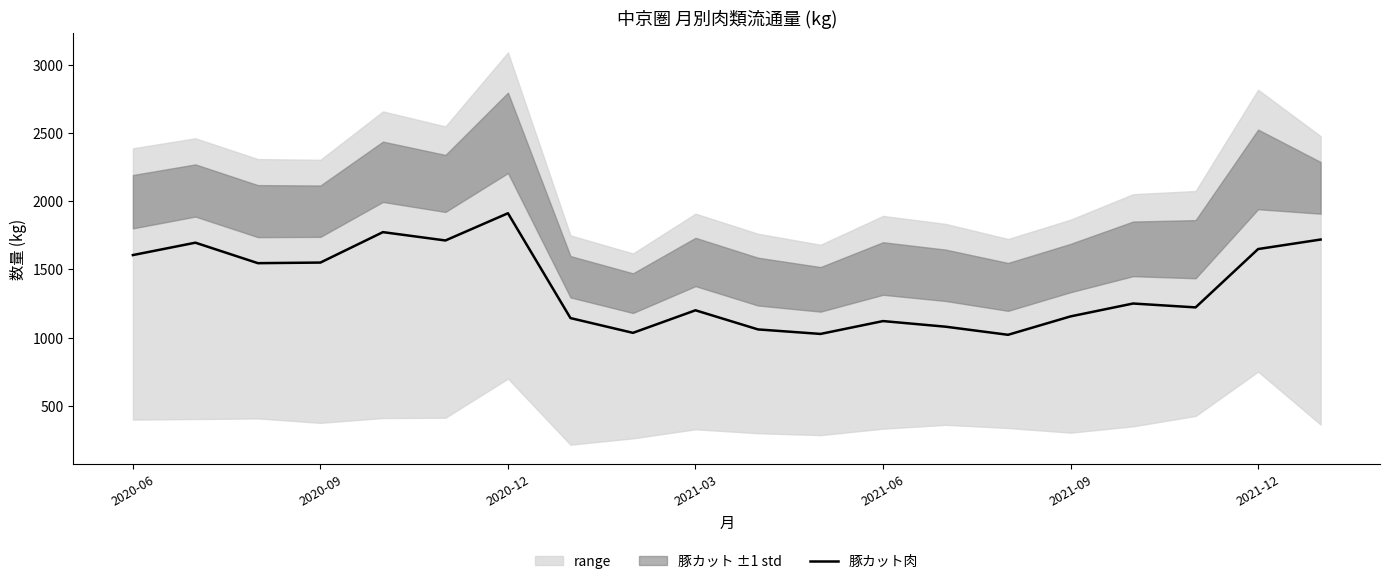

What is the greatest value displayed?

1911.6